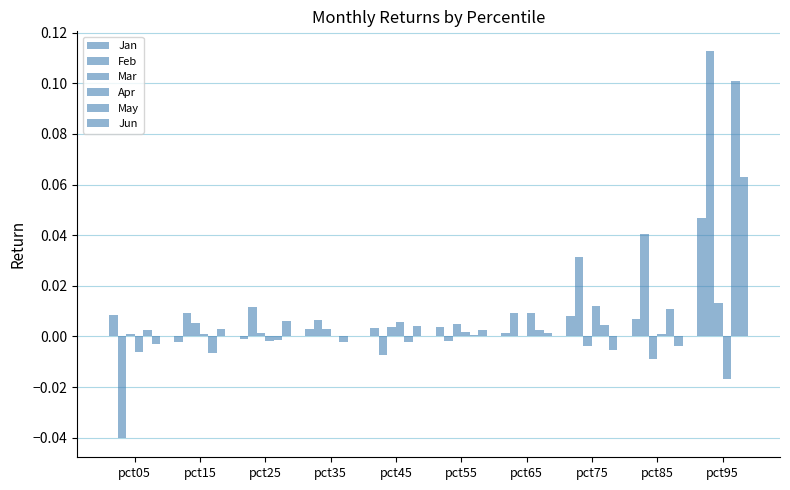

Which series has the largest total across all categories?

Feb